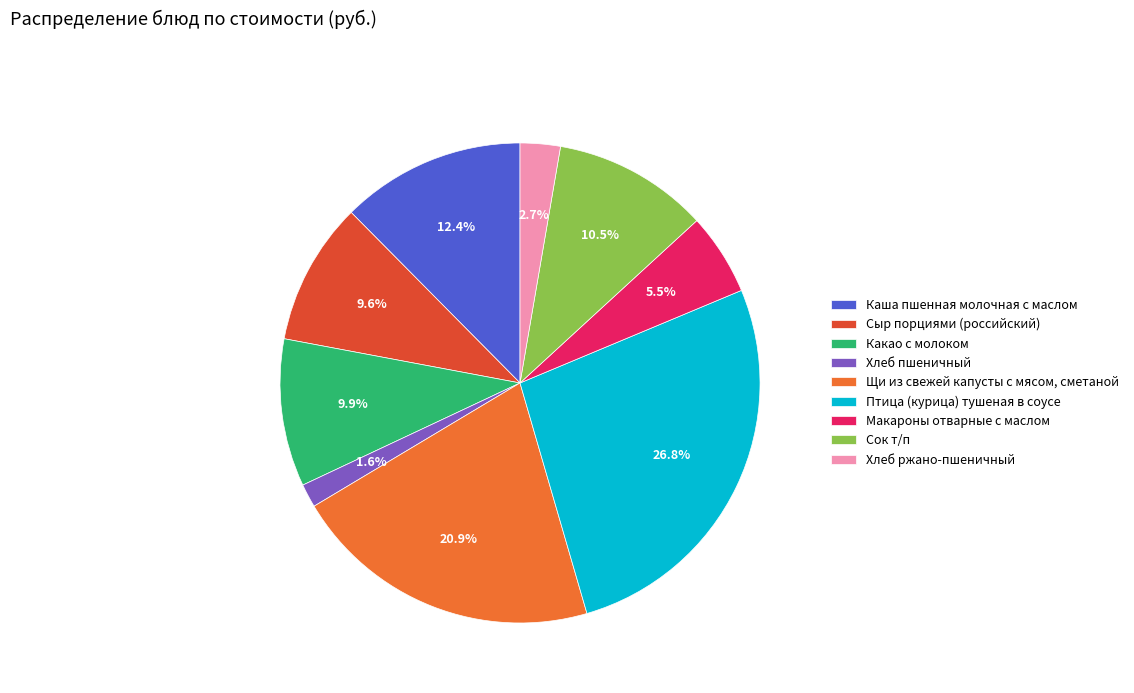

Combined, do Сыр порциями (российский) and Хлеб пшеничный account for over 50%?

No